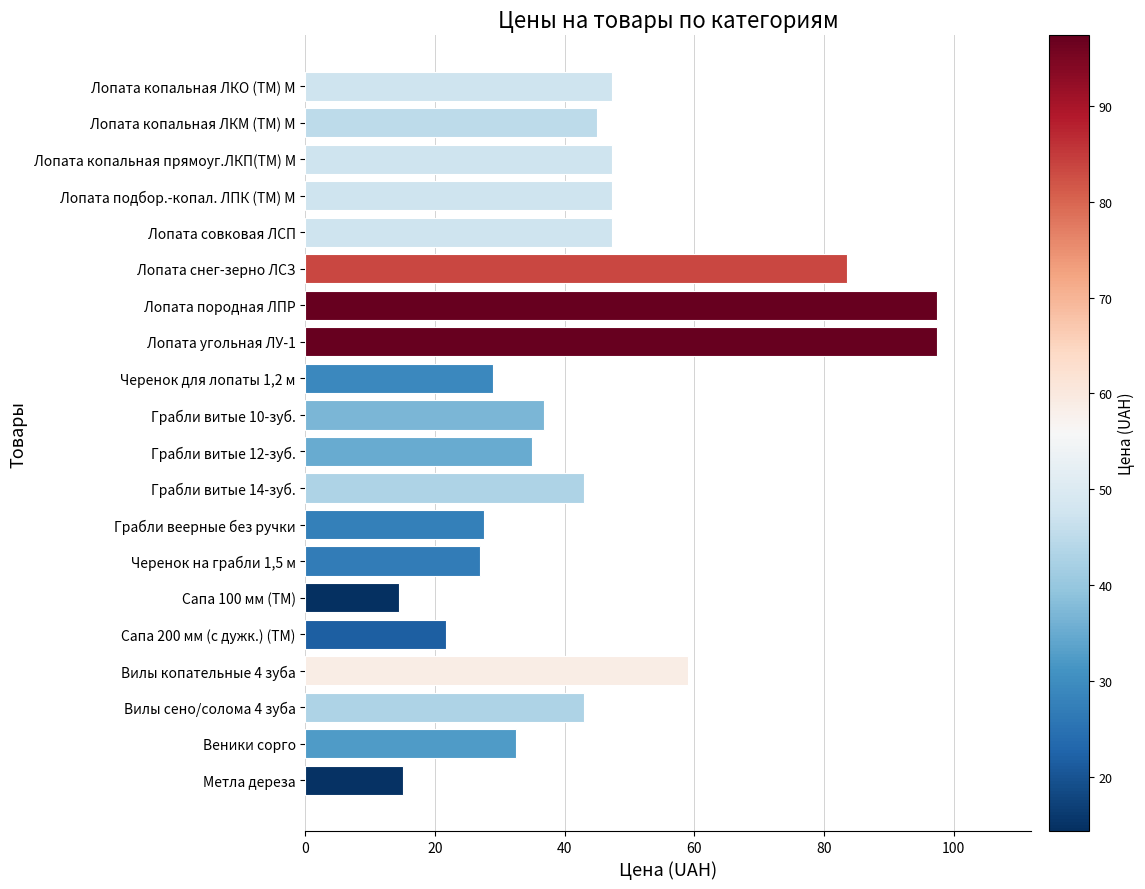

What position from the bottom is Лопата снег-зерно ЛСЗ?

15